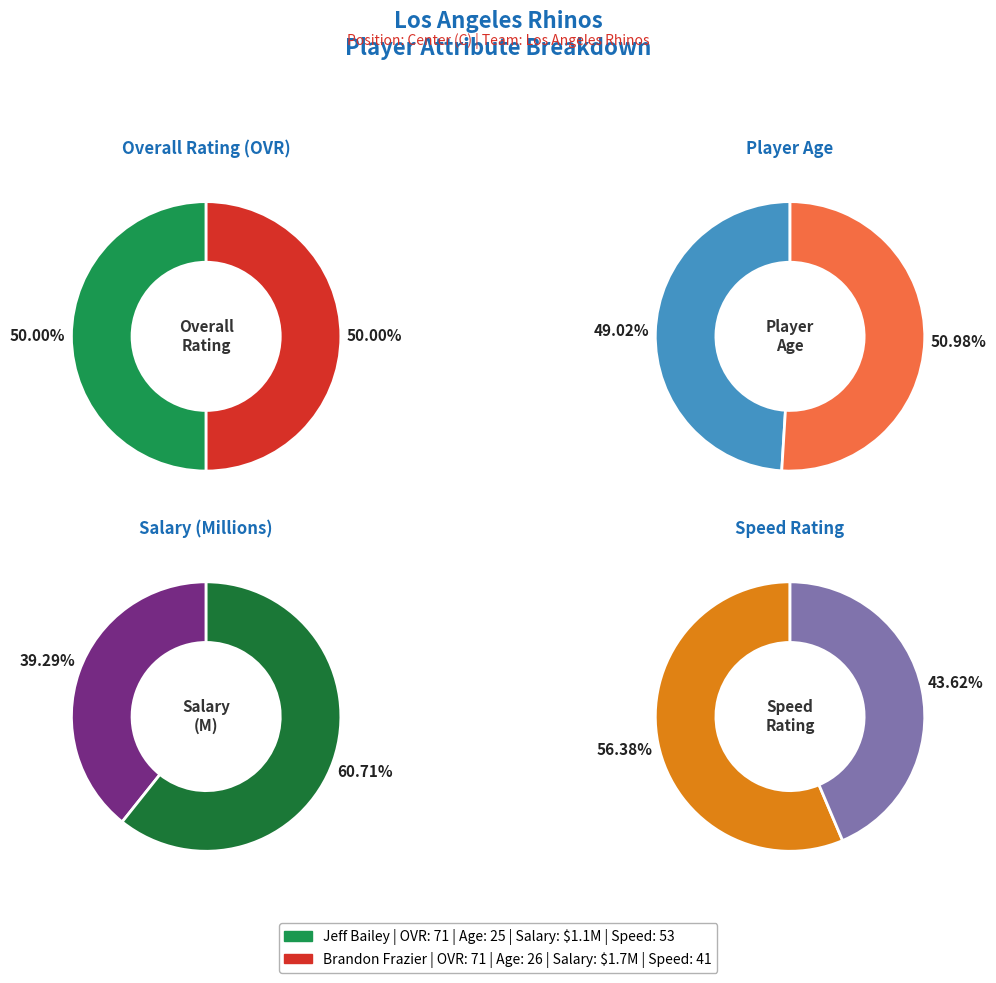

To the nearest percent, what is the difference between the Brandon Frazier and Jeff Bailey slice percentages?

13%